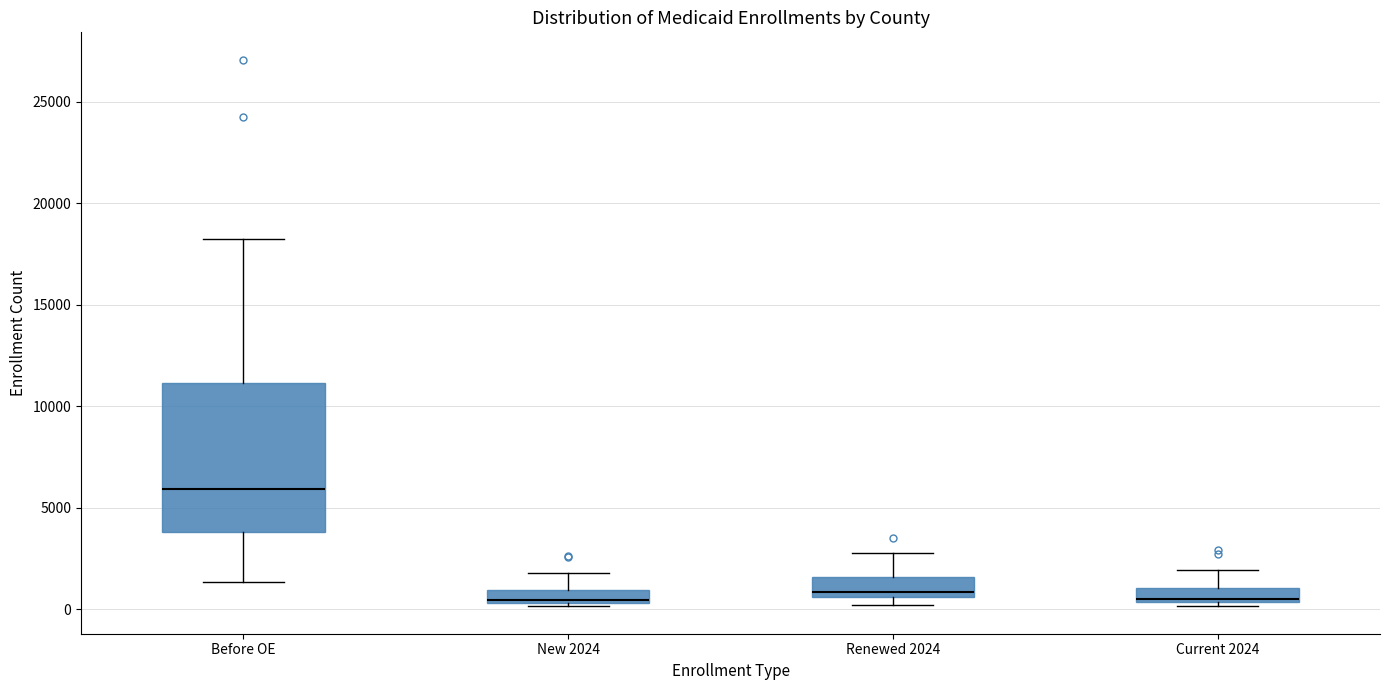

Which box has the highest median line?

Before OE